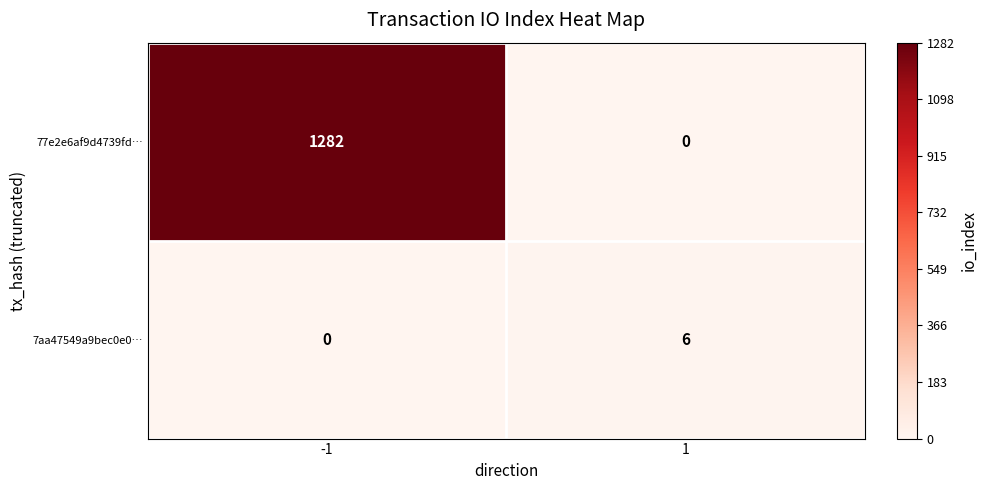

What is the difference between the maximum and minimum values in the 77e2e6af9d4739fd… series?

1282